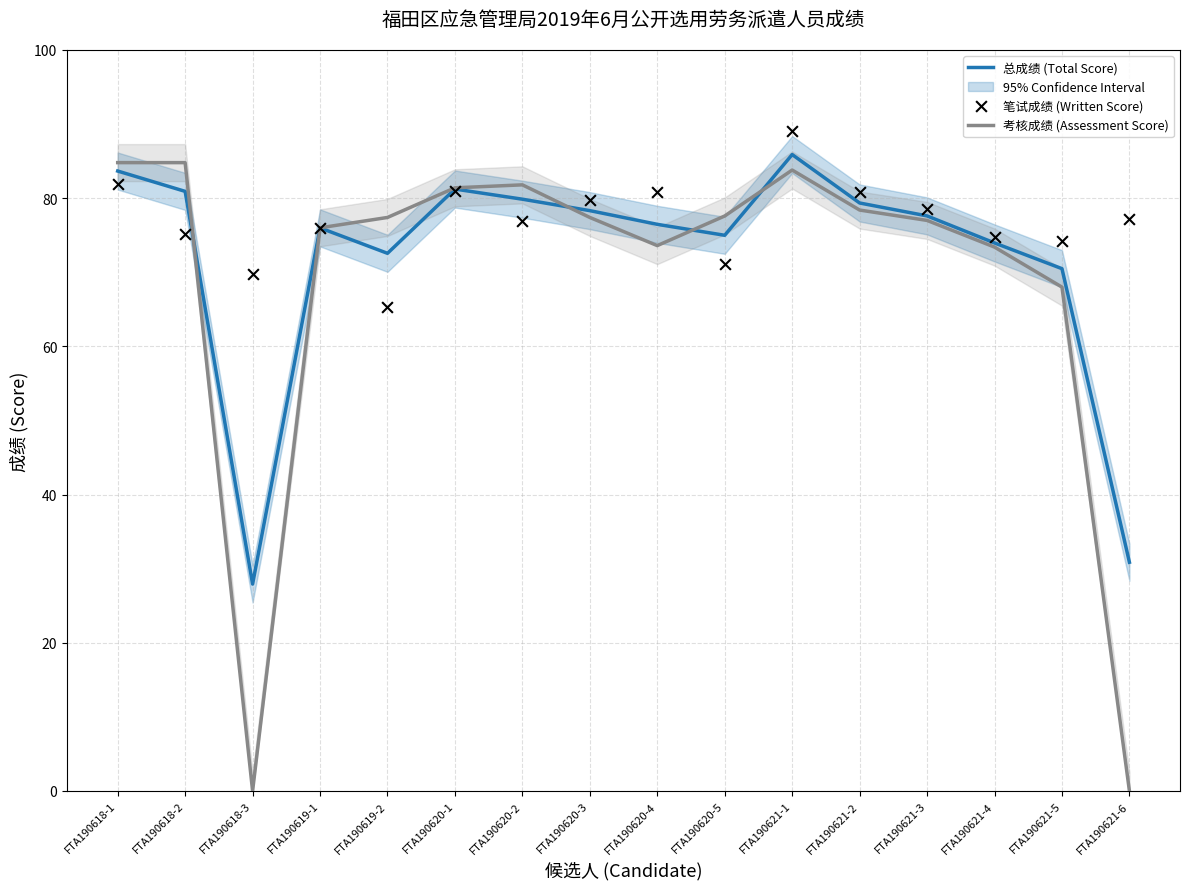

Which series reaches the maximum Y coordinate?

笔试成绩 (Written Score)